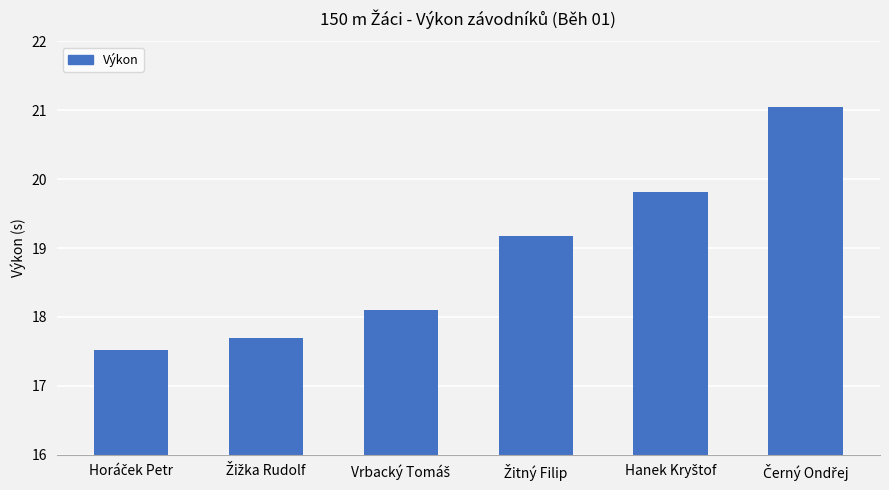

Count the number of data series in this chart.

1